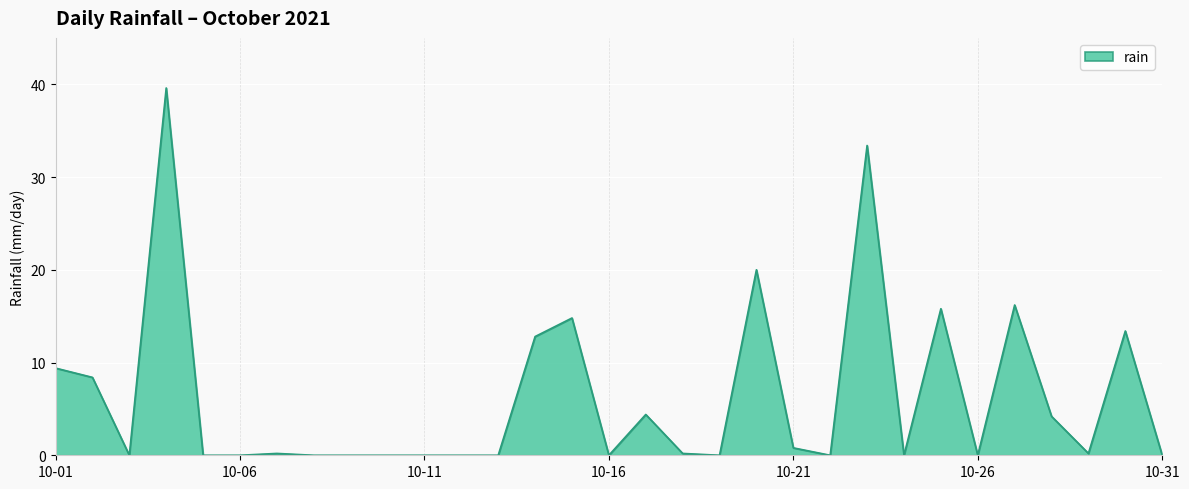

Is this an area chart (filled region under the line)?

Yes